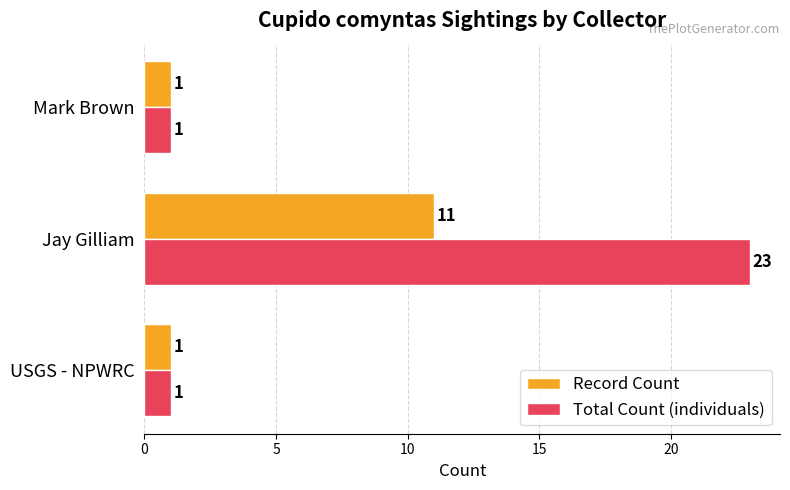

Which series has the largest total across all categories?

Total Count (individuals)